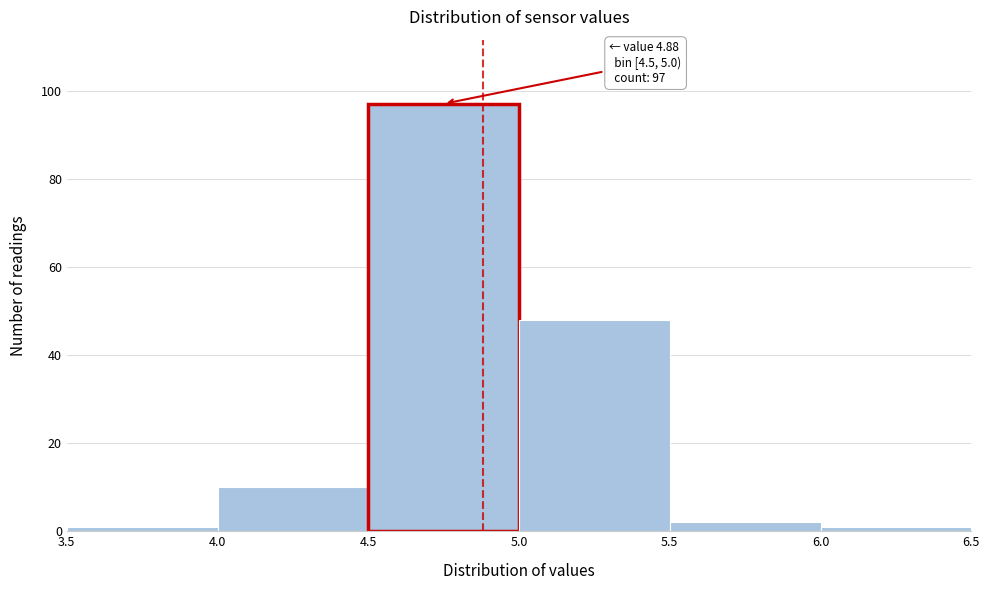

Which range on the x-axis has the tallest bar?

4.5 to 5.0